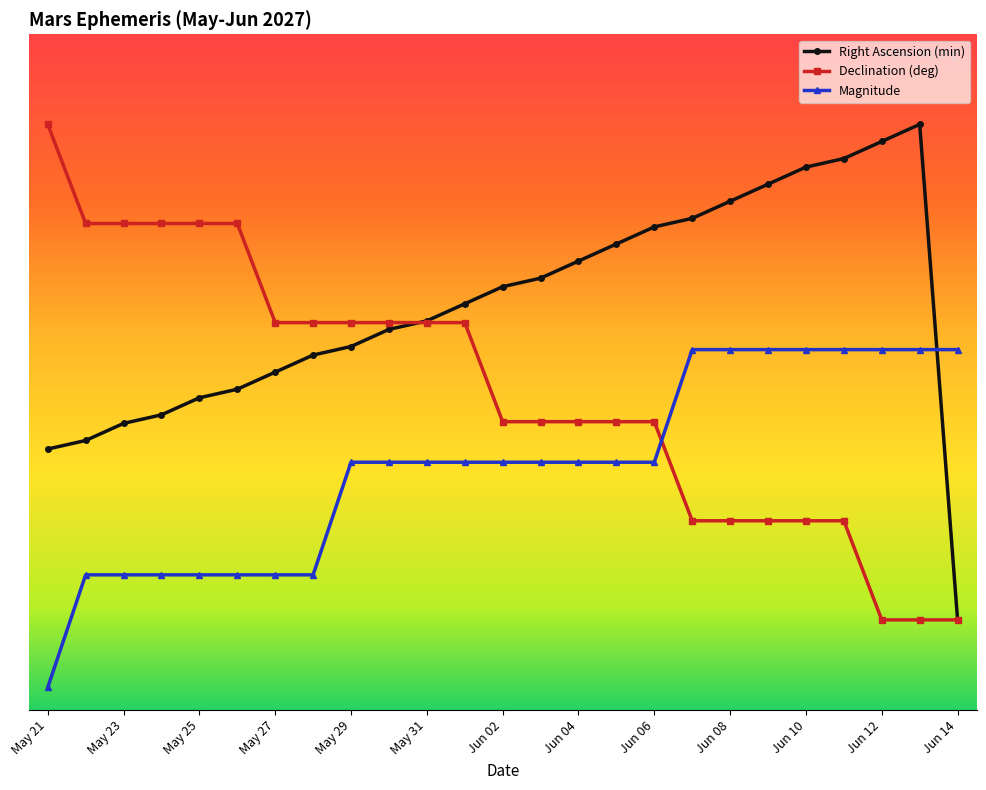

Which series has the widest spread of values?

Right Ascension (min)